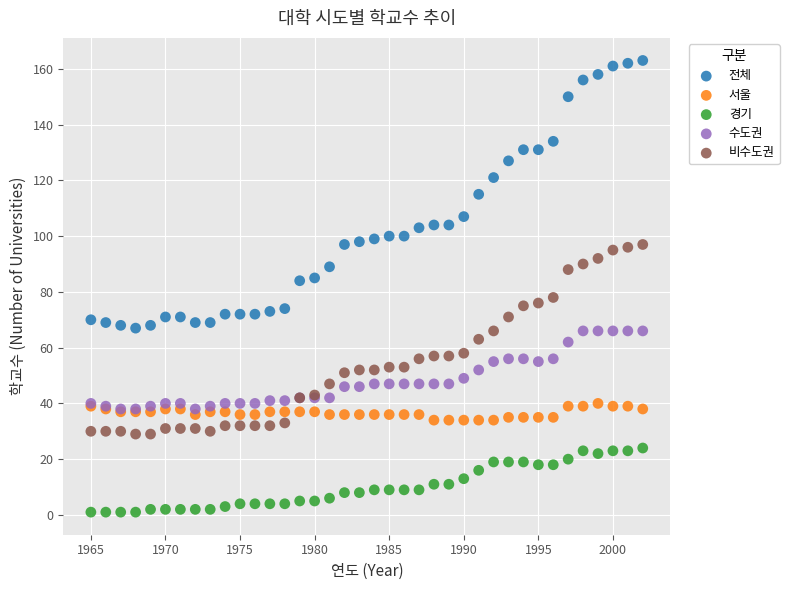

Which series reaches the minimum Y coordinate?

경기